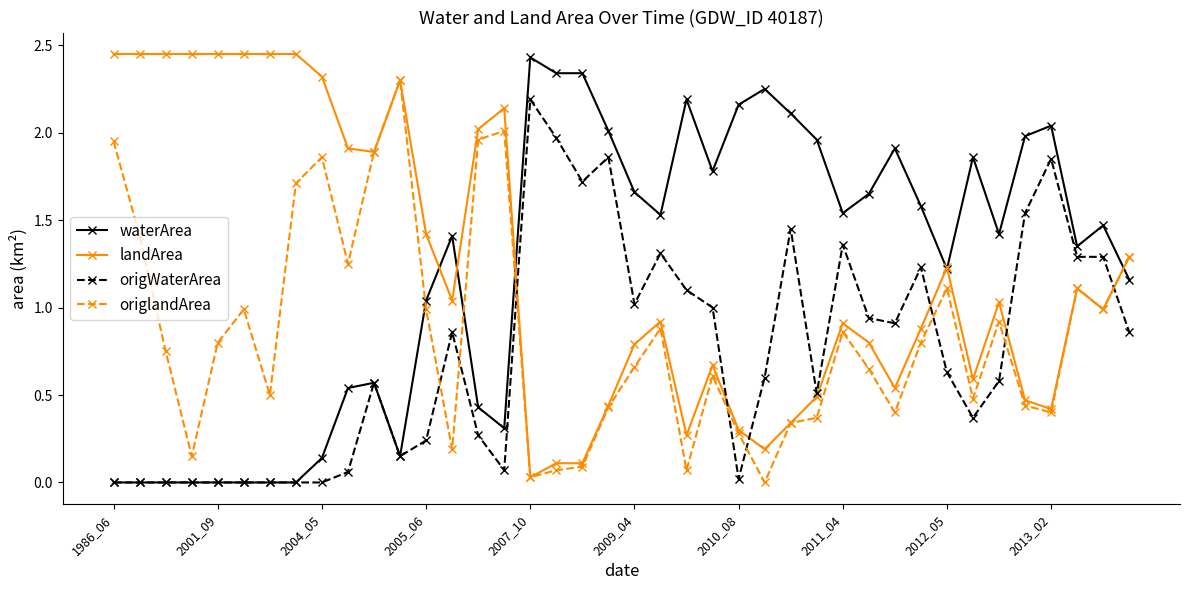

True or false: origWaterArea has more than 1 points higher than both neighbors.

True